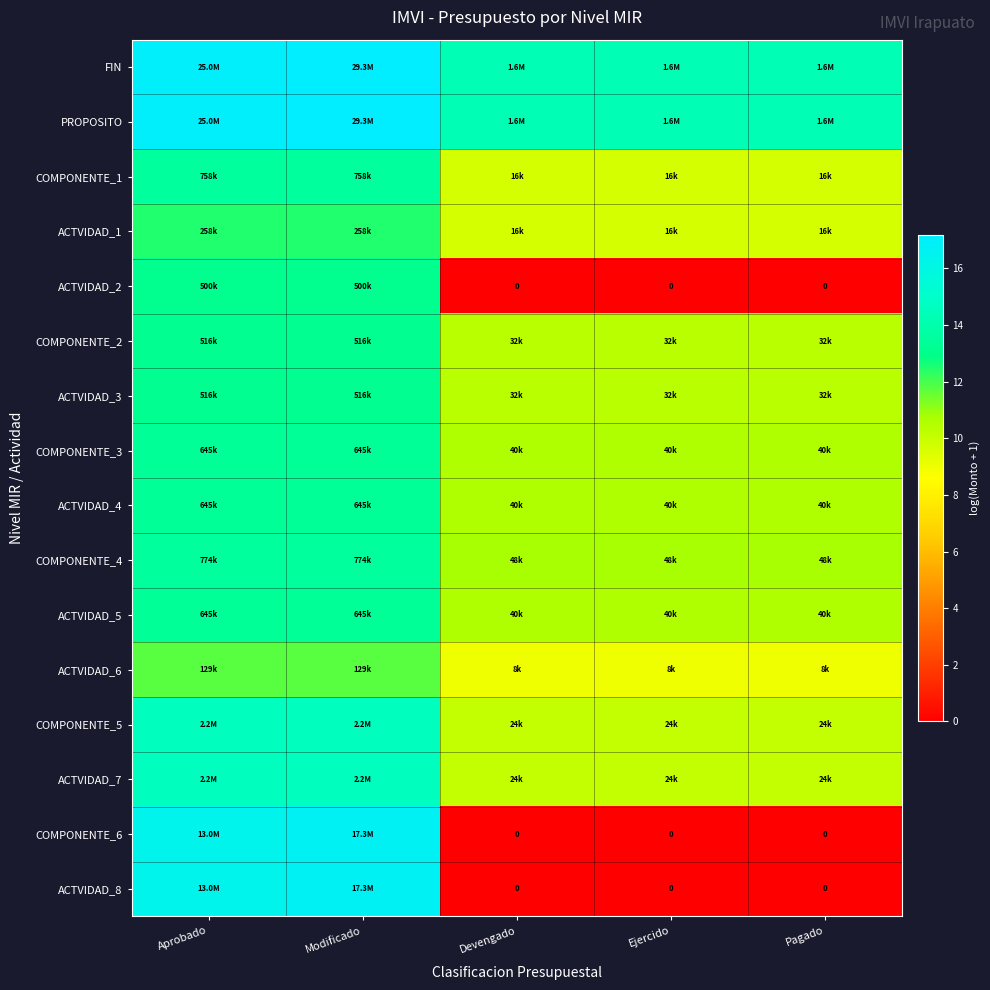

What is the maximum value for ACTVIDAD_1?

12.5